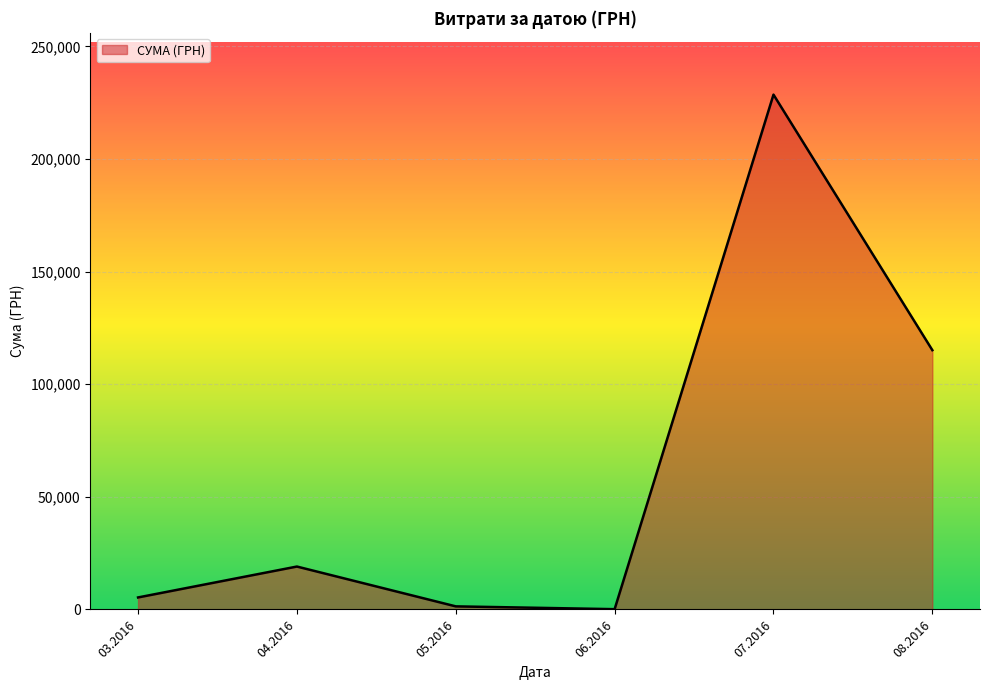

What is the difference between the maximum and minimum values?

228432.7